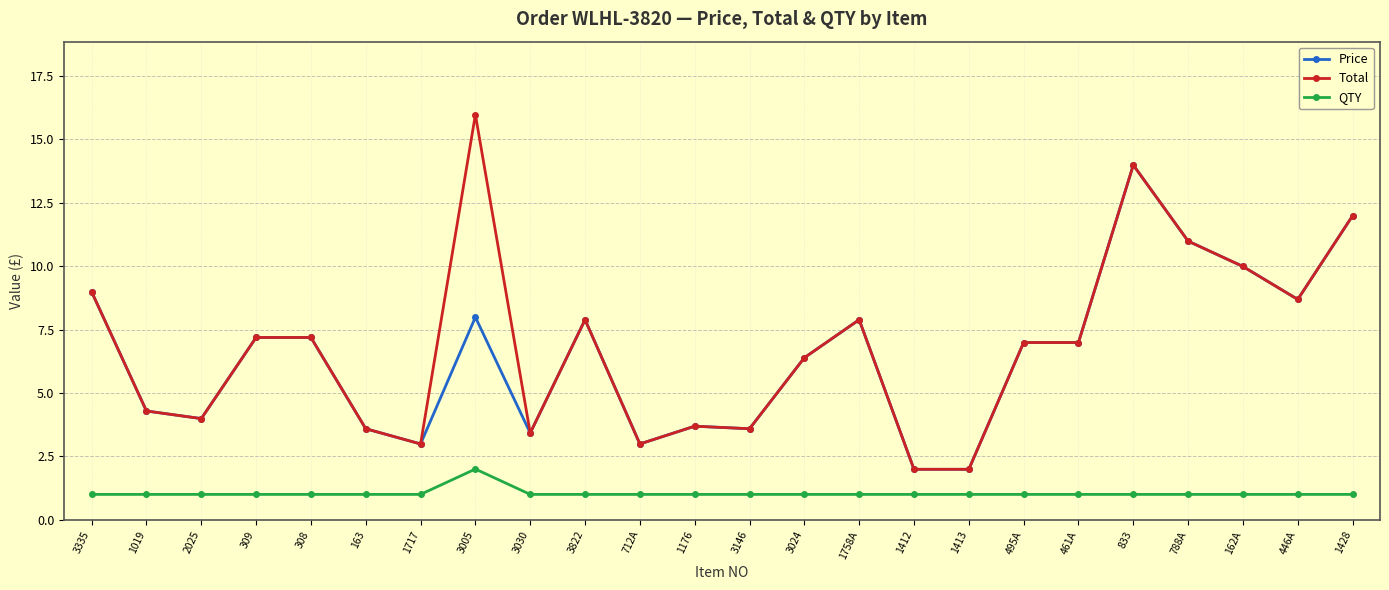

Which series has the widest spread of values?

Total